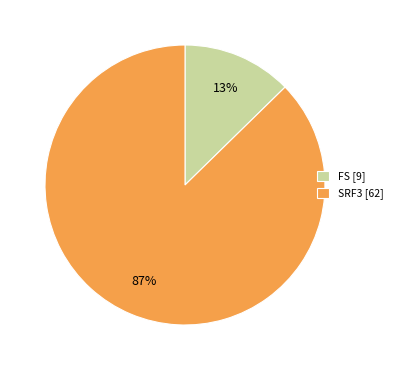

Between FS [9] and SRF3 [62], which is larger?

SRF3 [62]